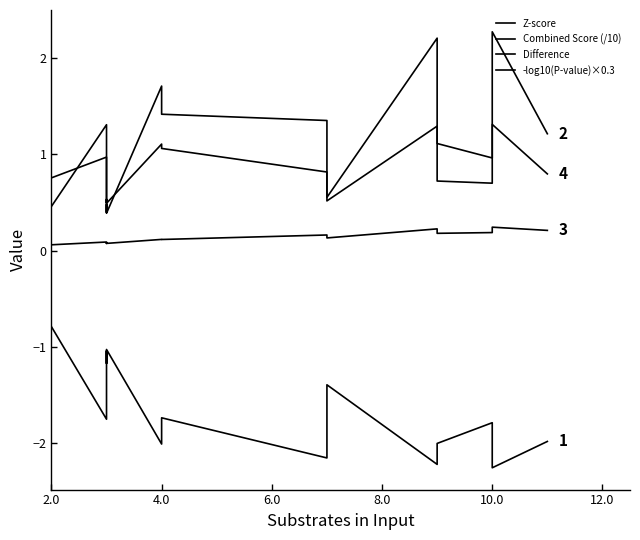

What is the highest value of the Difference series?

0.2